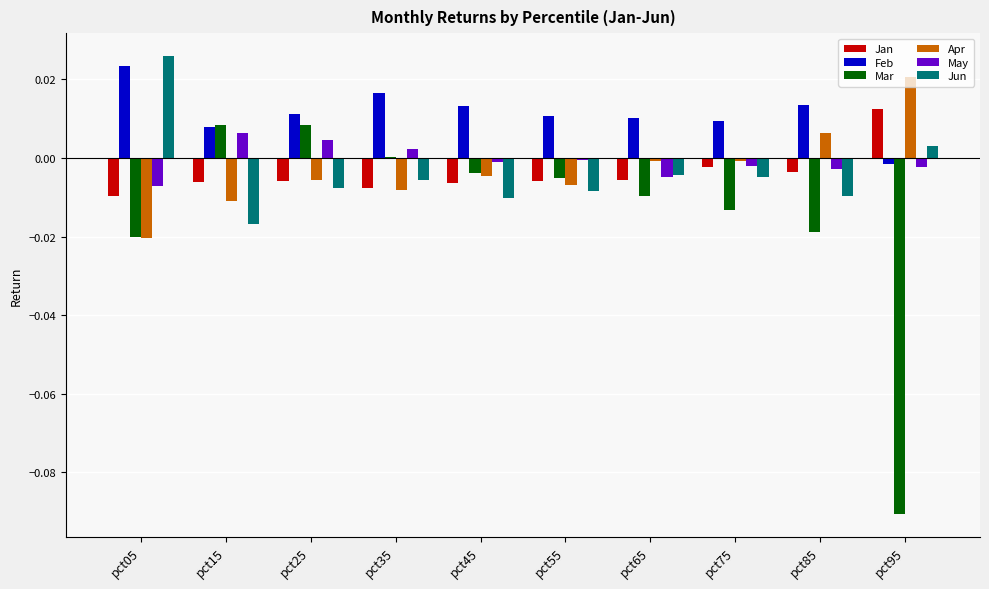

At which category does the chart reach its peak across all series?

pct05